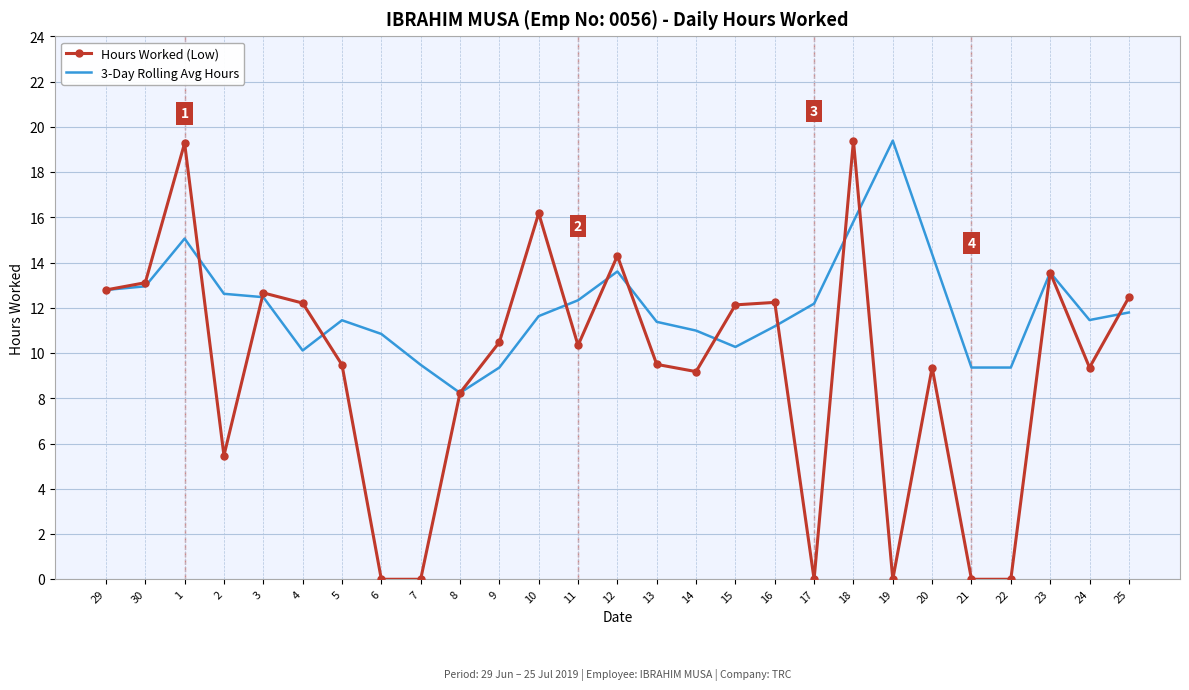

In Hours Worked (Low), how many points are higher than both neighbors (excluding endpoints)?

8